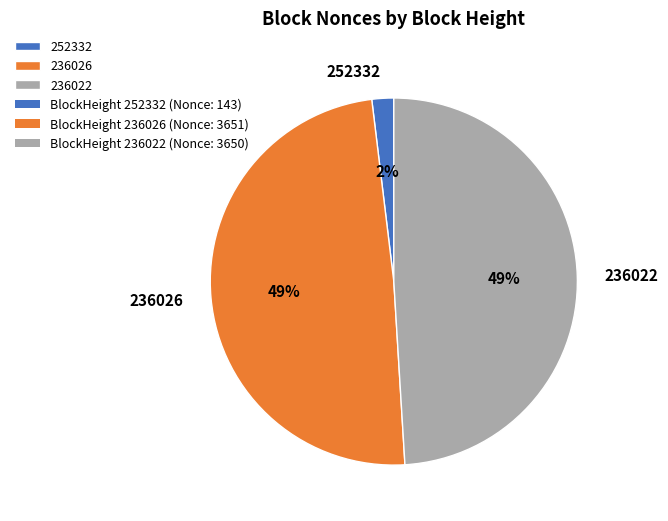

What percentage is the 236022 slice, to the nearest percent?

49%